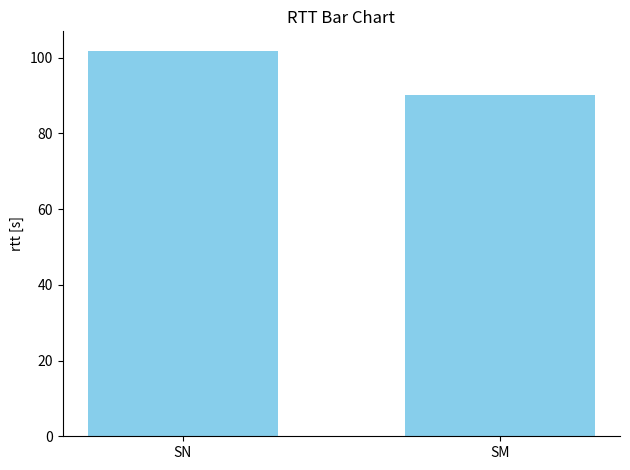

Reading left to right, extract all data points from this chart.

SN=101.8	SM=90.0